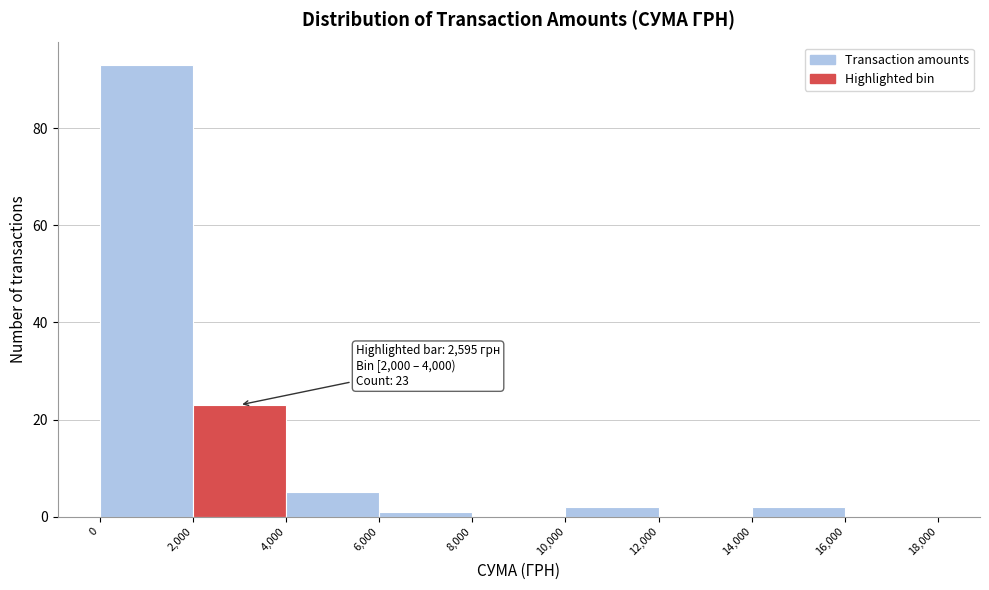

Which range on the x-axis has the tallest bar?

0 to 2,000